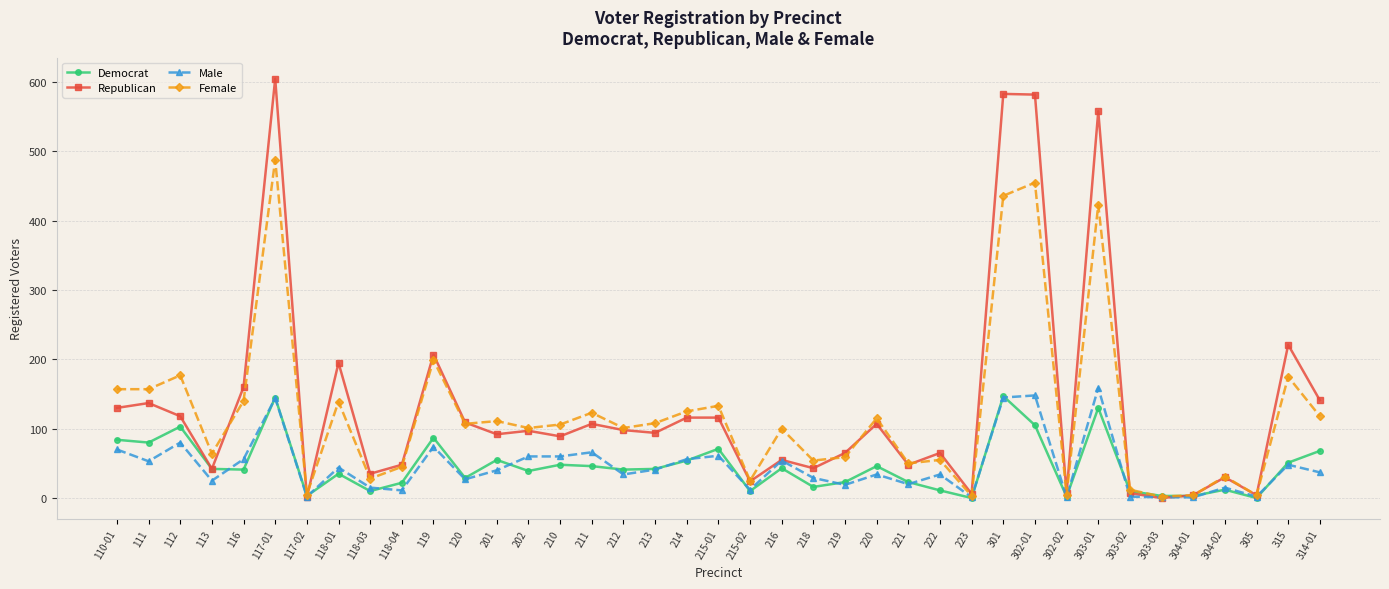

What is the difference between the highest and lowest values at 111?

104